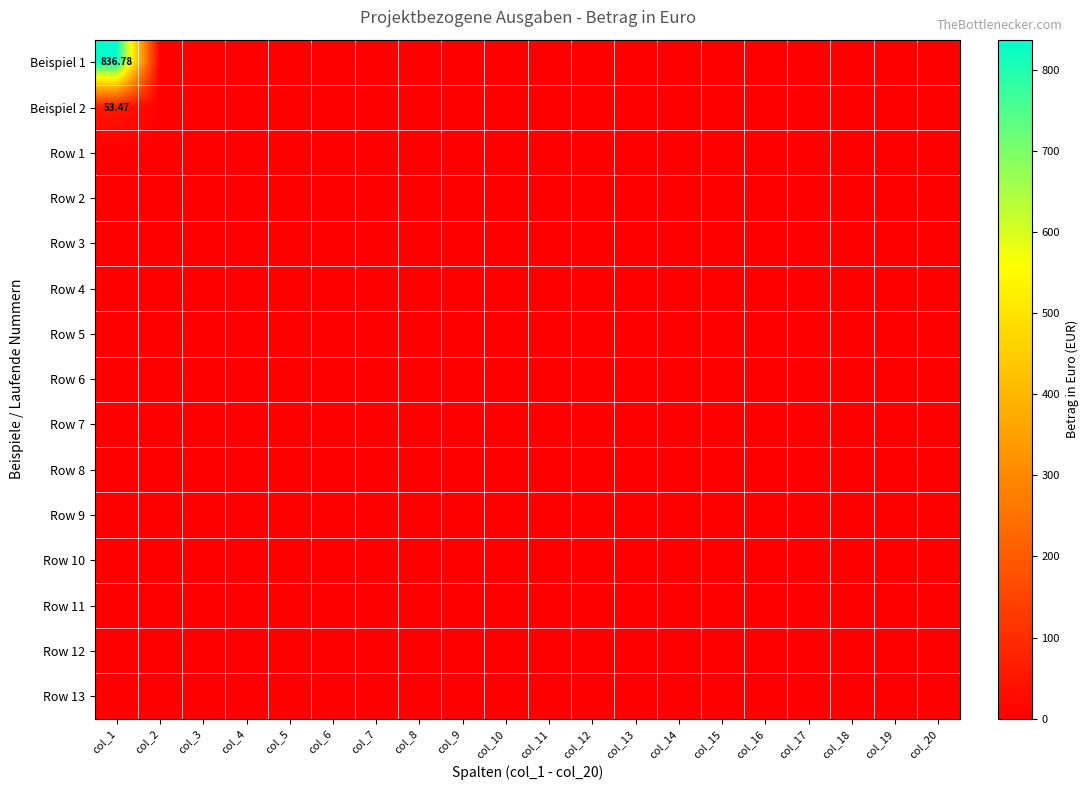

Is it true that Row 4 equals 0.0 at col_4?

True